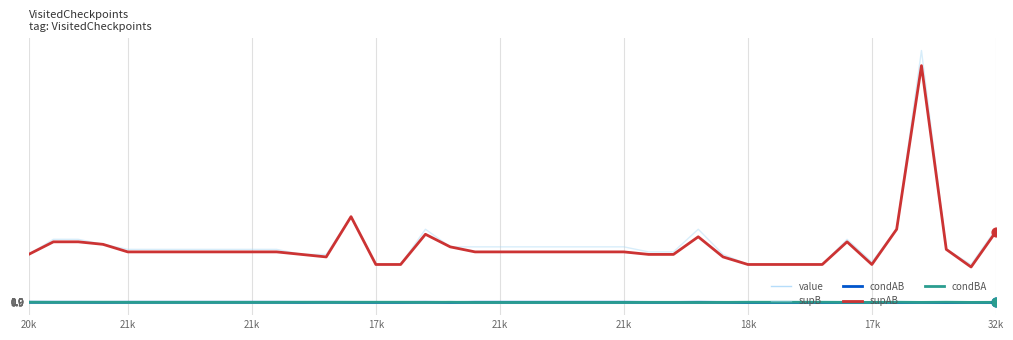

At how many categories does at least one series exceed 46?

1